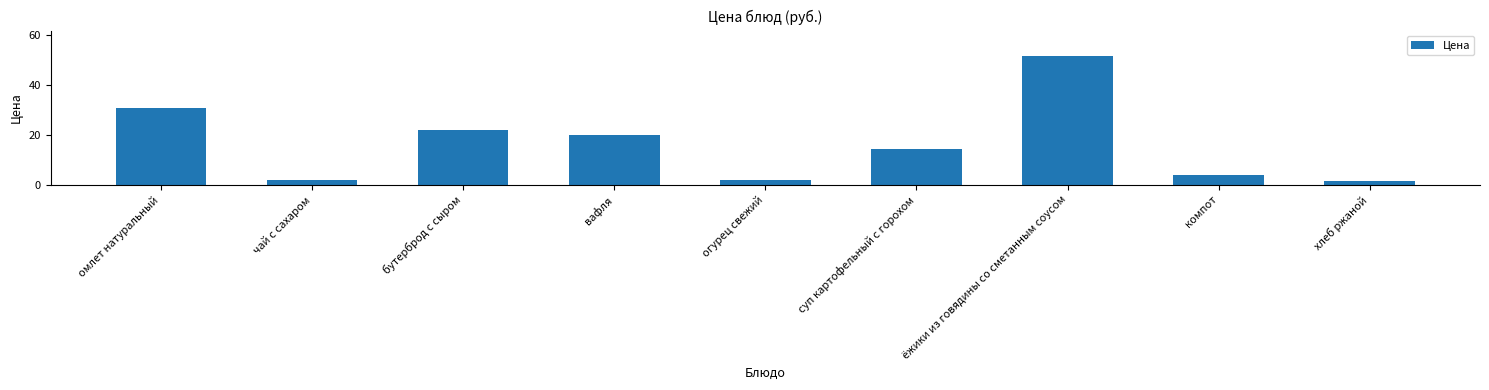

Which label corresponds to the largest value in the chart?

ёжики из говядины со сметанным соусом